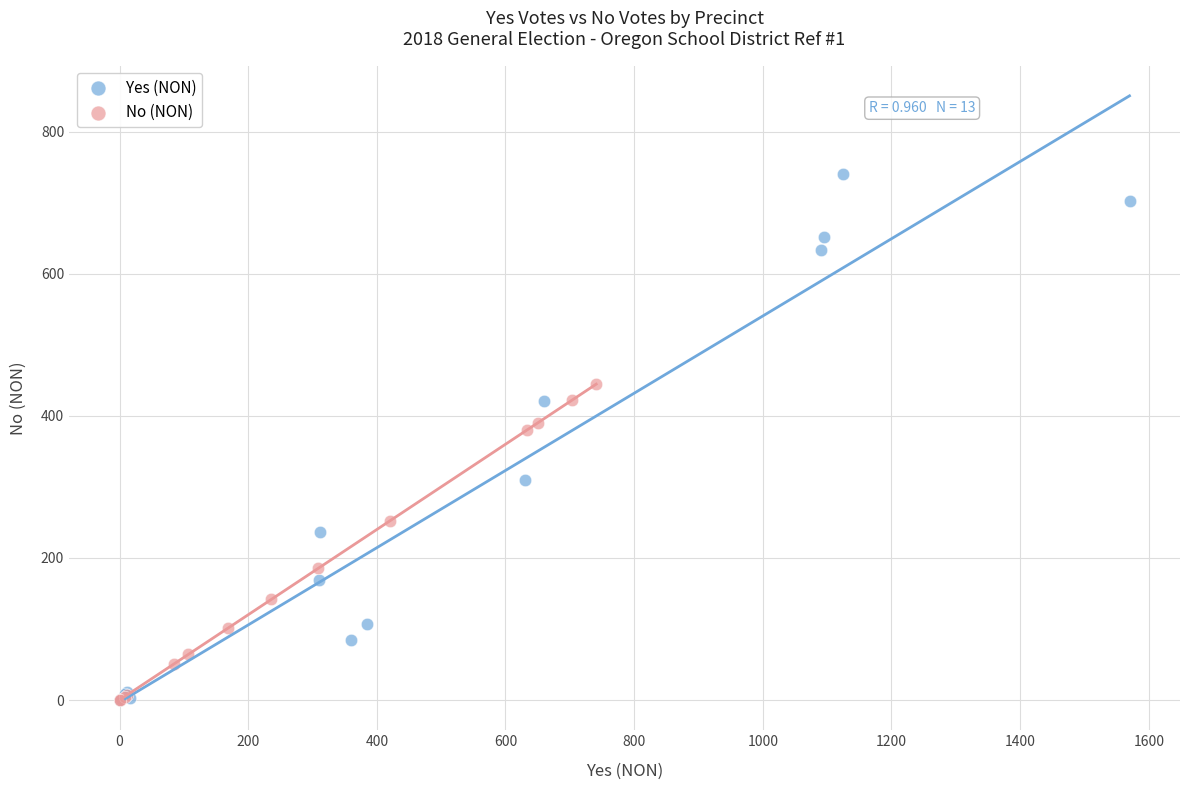

Which series has the widest spread of Y values?

Yes (NON)